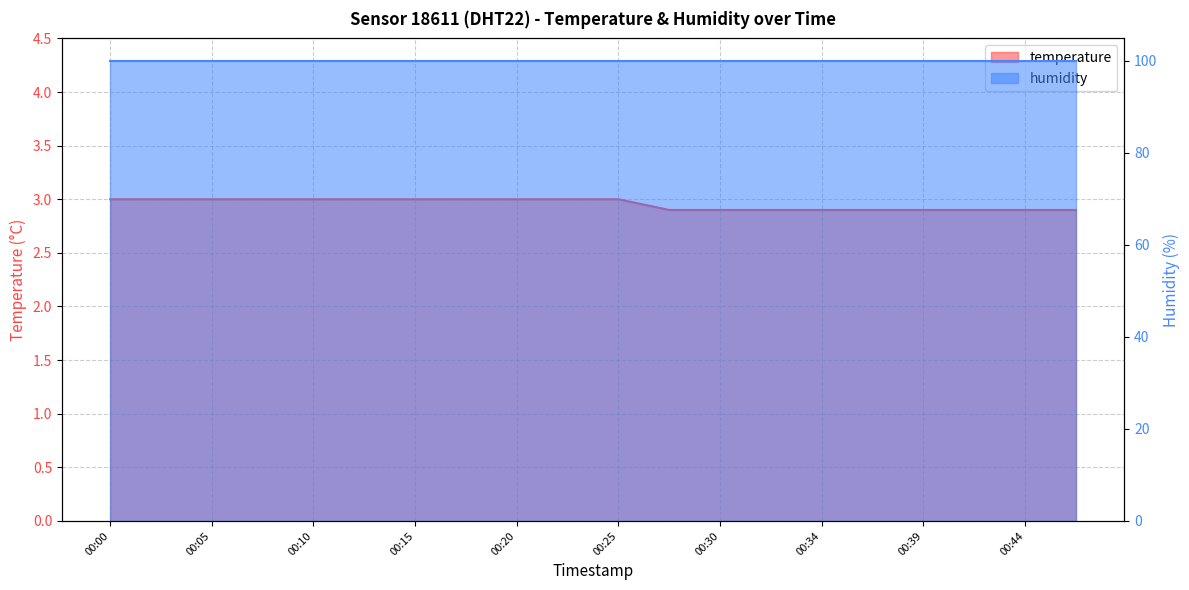

Which has a higher value, 00:27 or 00:07?

00:07